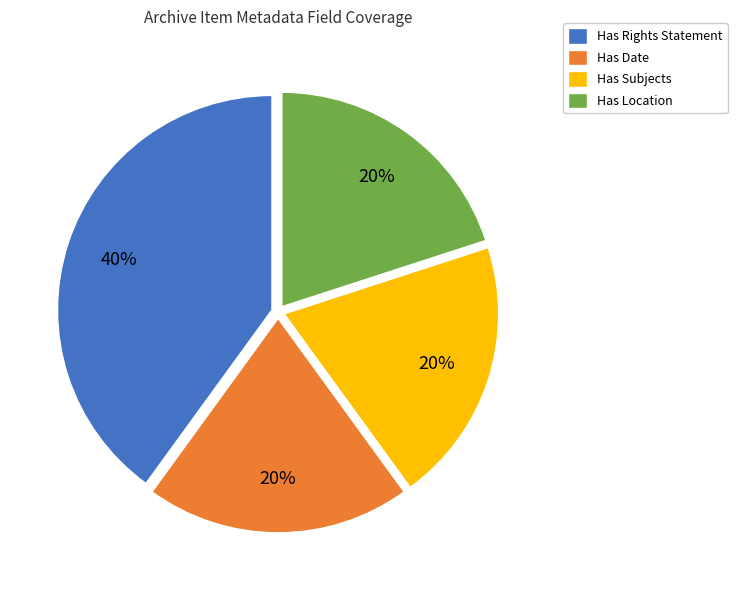

Is there a majority slice in this chart?

No